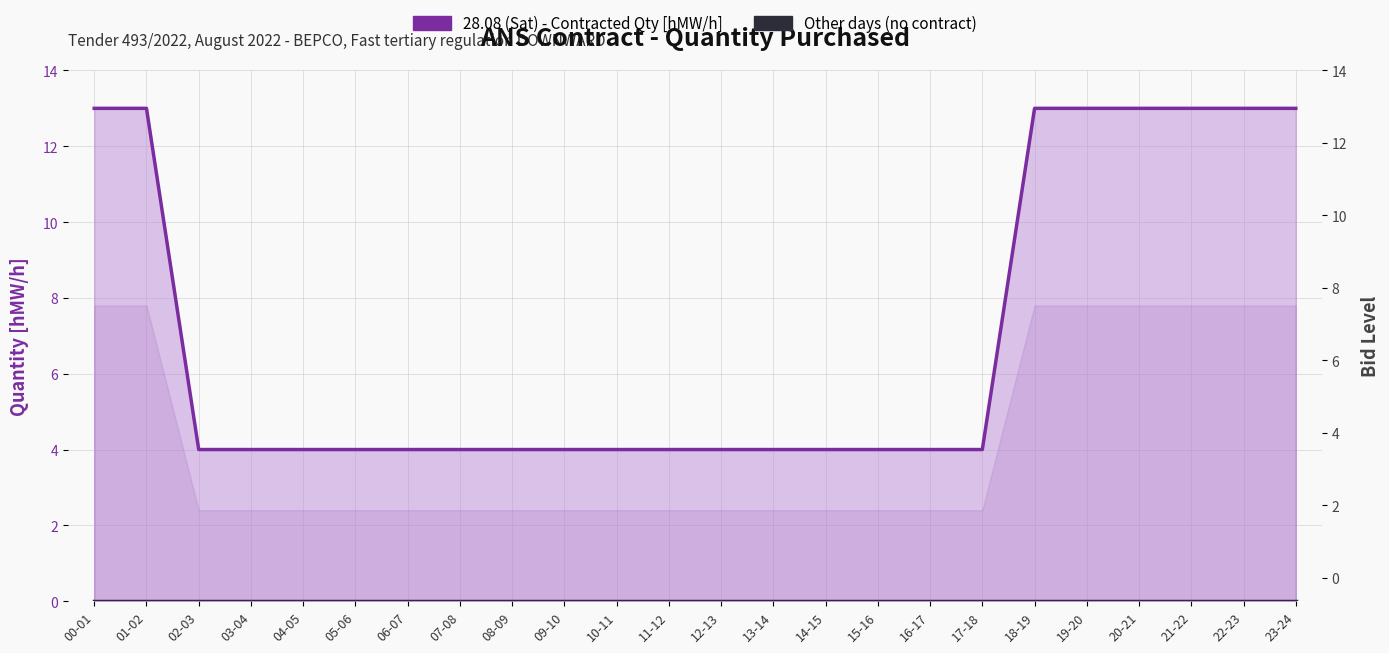

Is the value of Other days (no contract) at 19-20 greater than the value of 28.08 (Sat) - Contracted Qty [hMW/h] at 09-10?

No